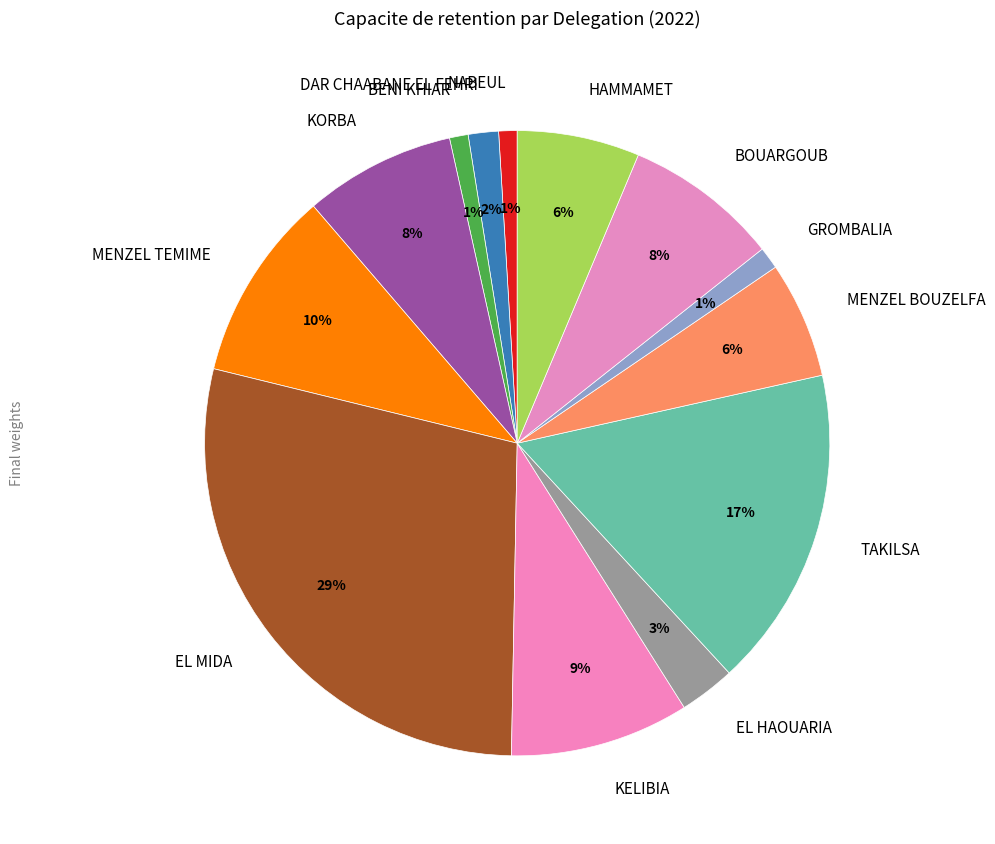

Count the number of slices in the pie.

13